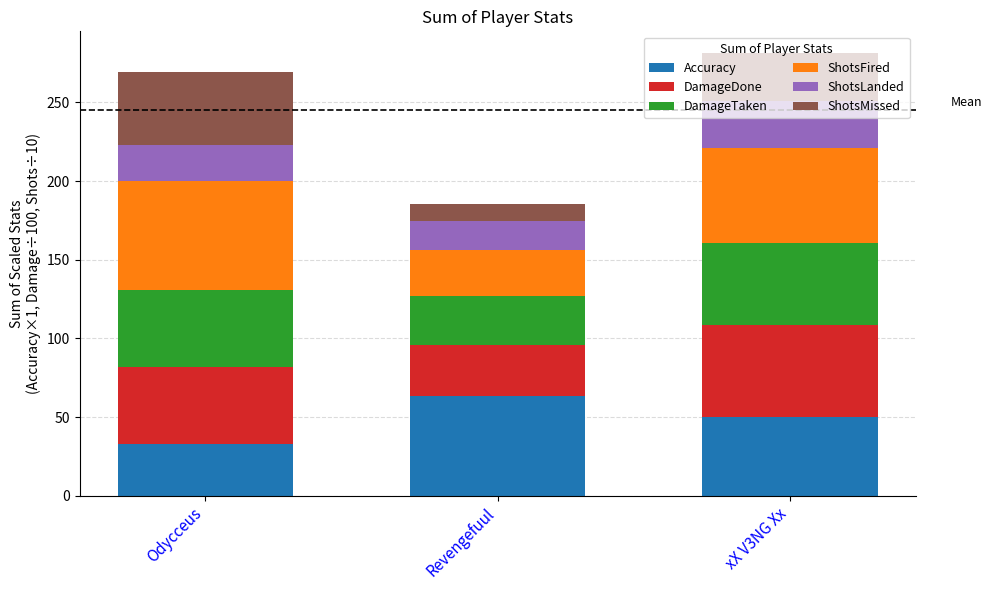

What is the difference between the second highest and minimum values in the Accuracy series?

16.7